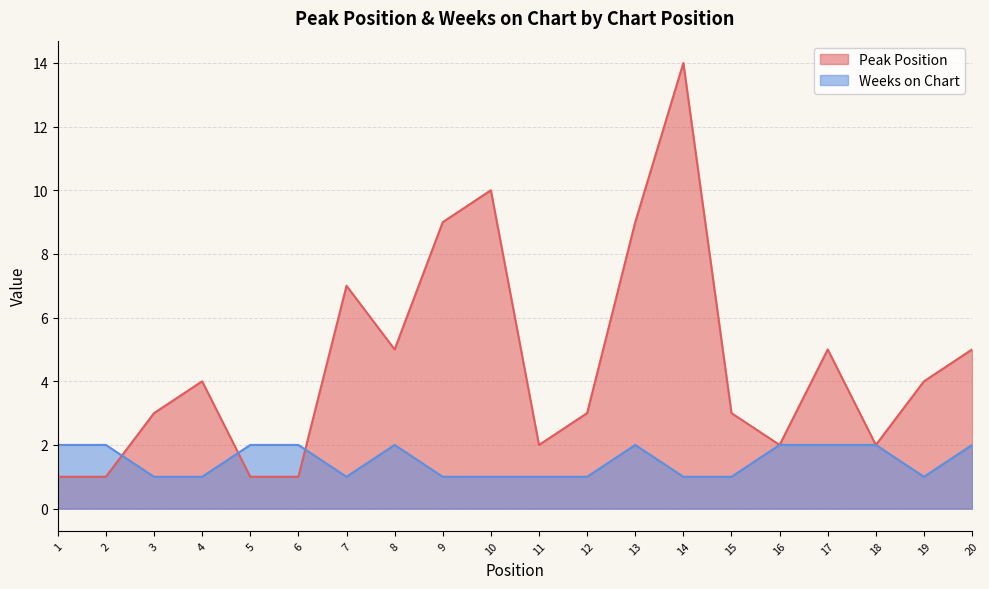

Between 14 and 12, which is larger?

14